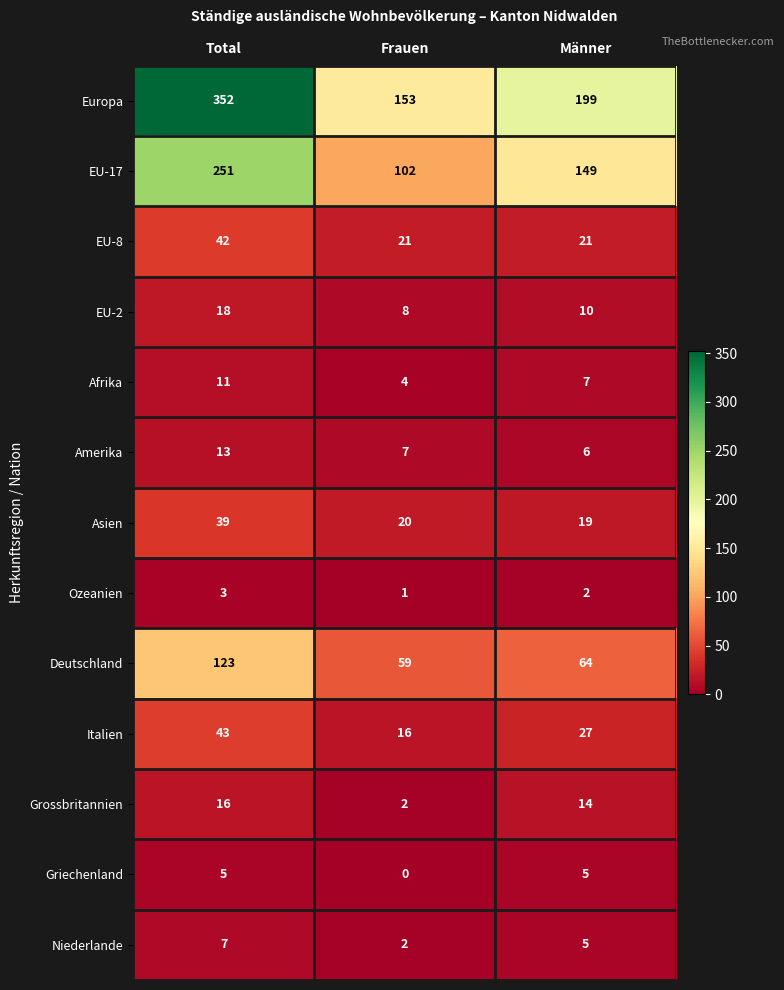

How many EU-8 values are between 21 and 42?

3